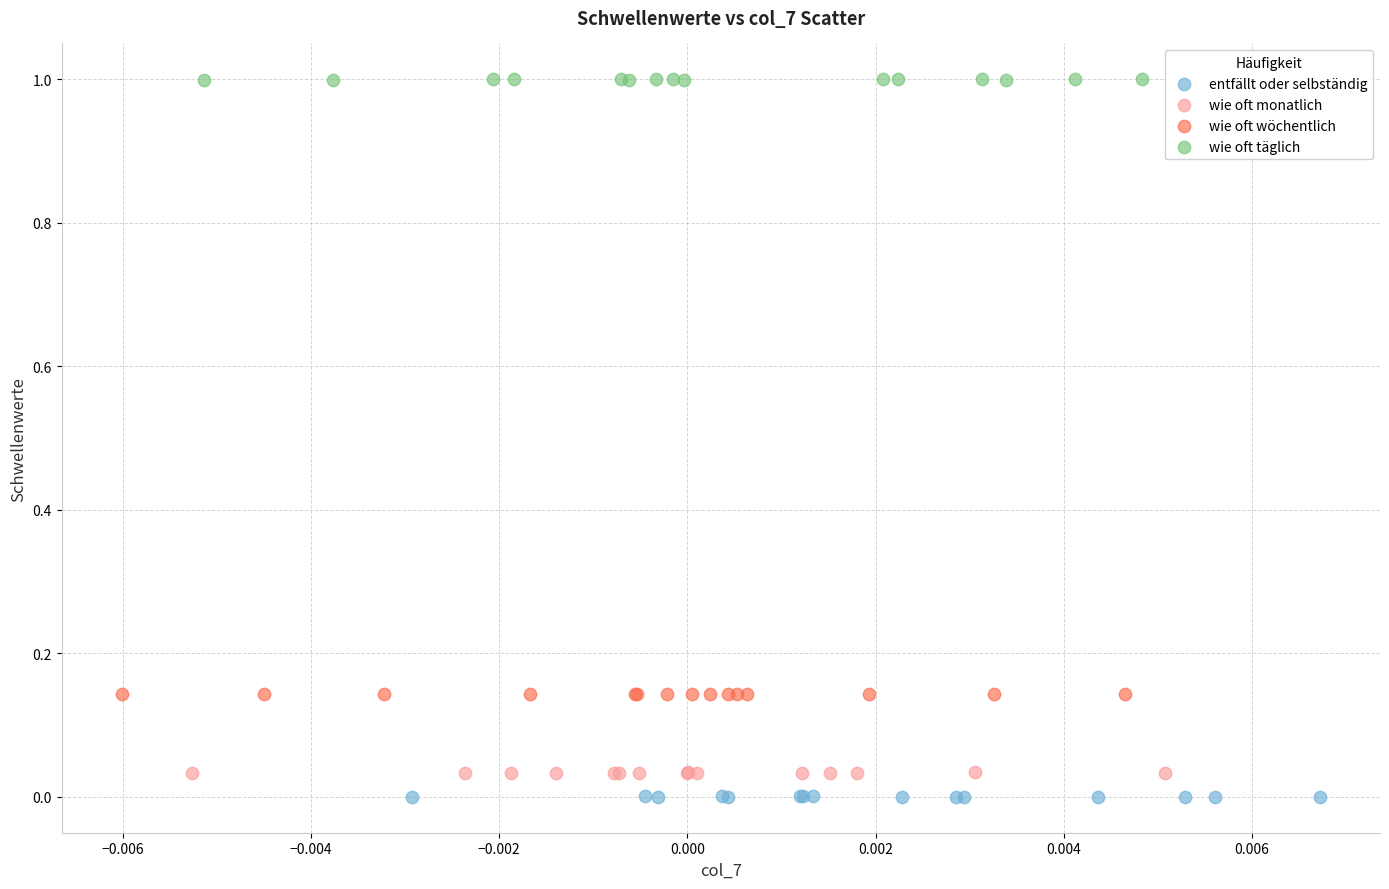

What are all the series names shown in the legend?

entfällt oder selbständig, wie oft monatlich, wie oft wöchentlich, wie oft täglich